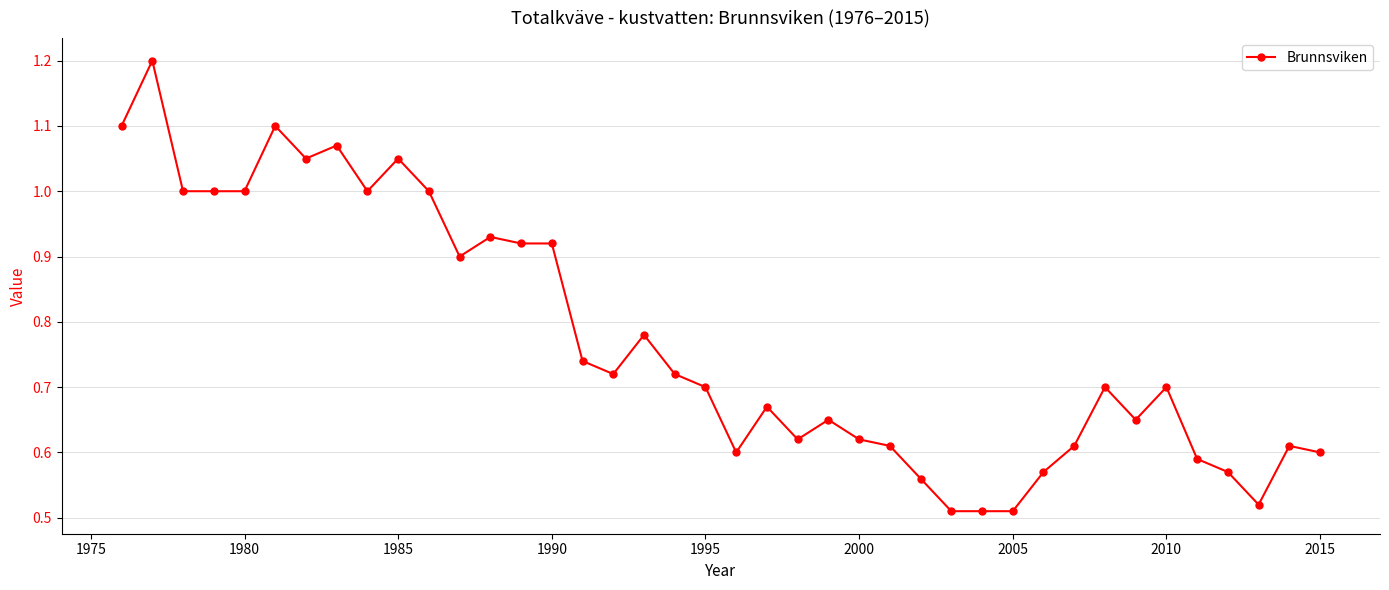

What is the sum of all values?

30.9